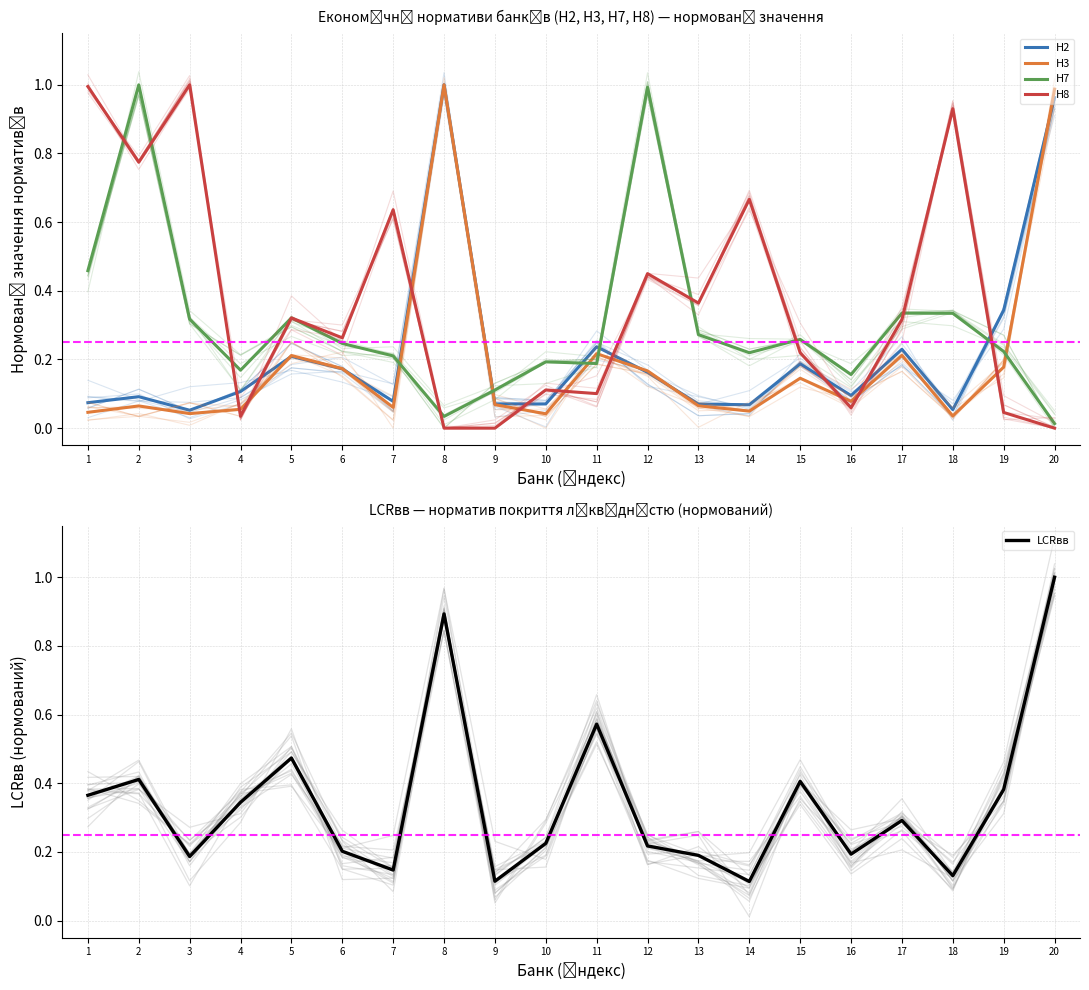

Where do Н3 and Н8 first cross each other?

3 and 4